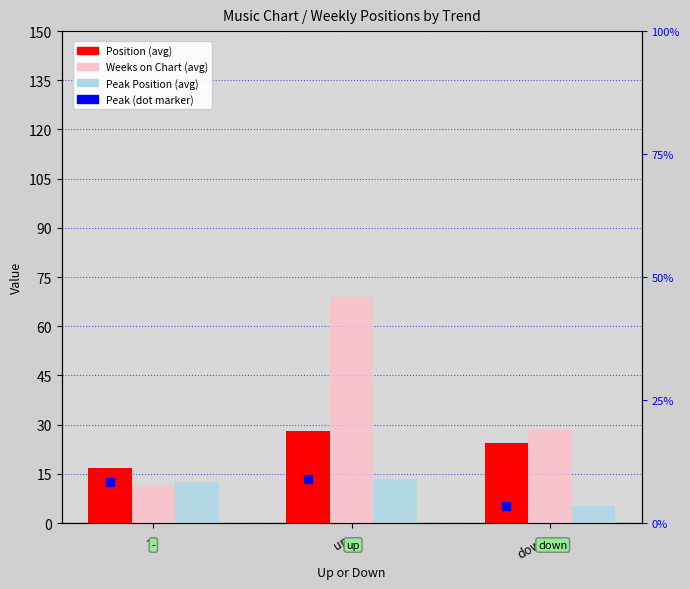

Is the value of Peak (dot) at - greater than the value of Weeks on Chart (avg) at down?

No